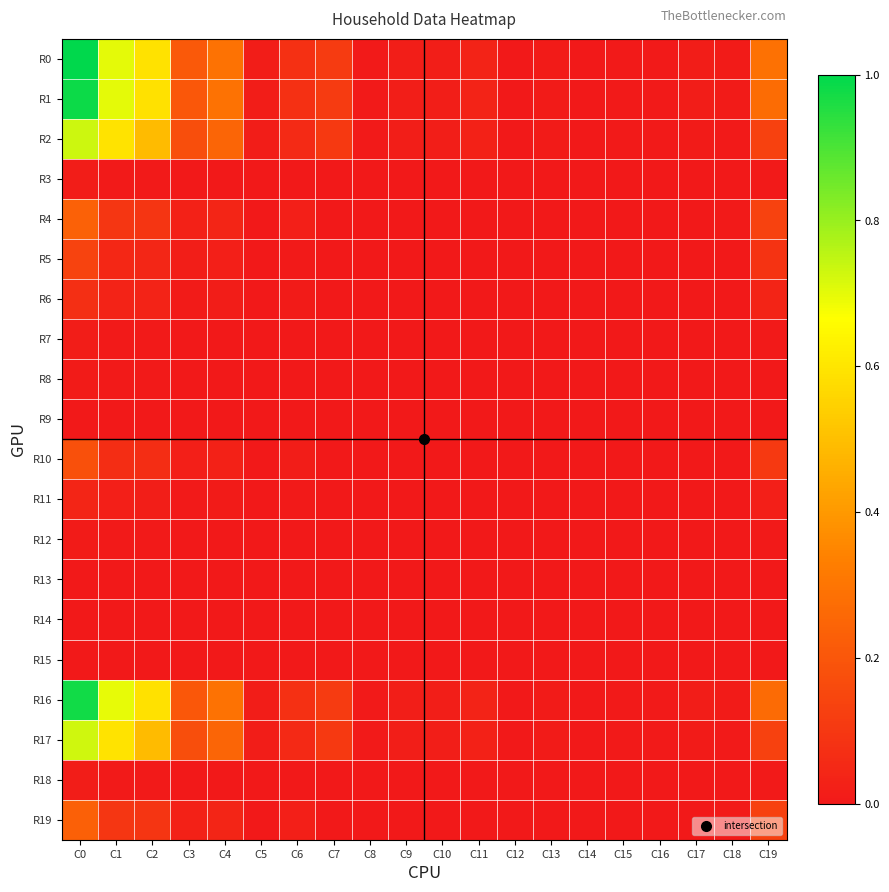

What is the greatest value displayed?

1.0